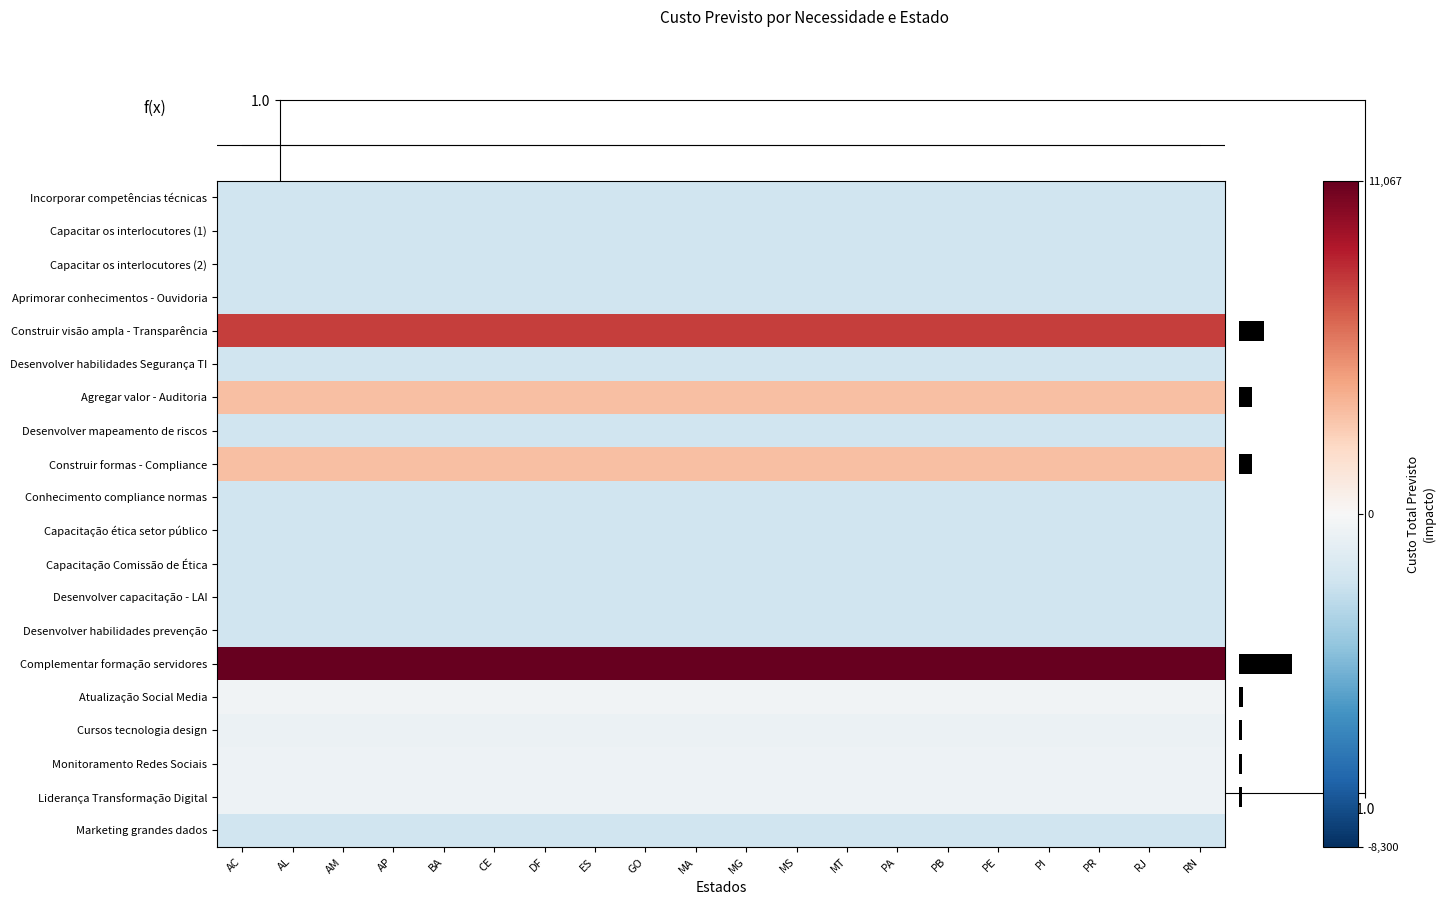

The Construir formas - Compliance series shows 2099.5 at PE. True or false?

False